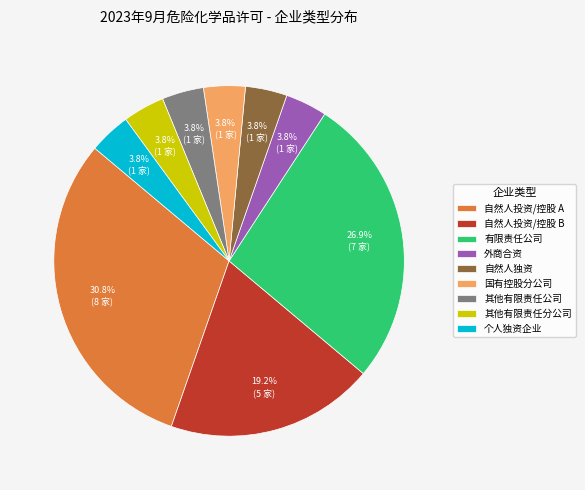

What is the largest slice in the pie chart?

自然人投资/控股 A